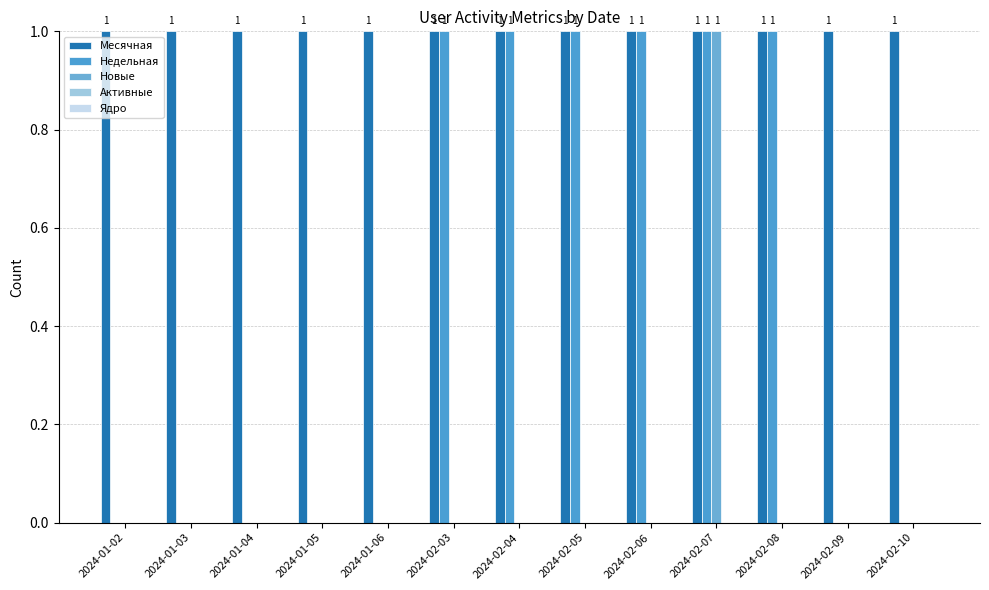

Reading right to left, what are all the values shown in this chart?

Месячная: 2024-02-10=1	2024-02-09=1	2024-02-08=1	2024-02-07=1	2024-02-06=1	2024-02-05=1	2024-02-04=1	2024-02-03=1	2024-01-06=1	2024-01-05=1	2024-01-04=1	2024-01-03=1	2024-01-02=1
Недельная: 2024-02-10=0	2024-02-09=0	2024-02-08=1	2024-02-07=1	2024-02-06=1	2024-02-05=1	2024-02-04=1	2024-02-03=1	2024-01-06=0	2024-01-05=0	2024-01-04=0	2024-01-03=0	2024-01-02=0
Новые: 2024-02-10=0	2024-02-09=0	2024-02-08=0	2024-02-07=1	2024-02-06=0	2024-02-05=0	2024-02-04=0	2024-02-03=0	2024-01-06=0	2024-01-05=0	2024-01-04=0	2024-01-03=0	2024-01-02=0
Активные: 2024-02-10=0	2024-02-09=0	2024-02-08=0	2024-02-07=0	2024-02-06=0	2024-02-05=0	2024-02-04=0	2024-02-03=0	2024-01-06=0	2024-01-05=0	2024-01-04=0	2024-01-03=0	2024-01-02=0
Ядро: 2024-02-10=0	2024-02-09=0	2024-02-08=0	2024-02-07=0	2024-02-06=0	2024-02-05=0	2024-02-04=0	2024-02-03=0	2024-01-06=0	2024-01-05=0	2024-01-04=0	2024-01-03=0	2024-01-02=0